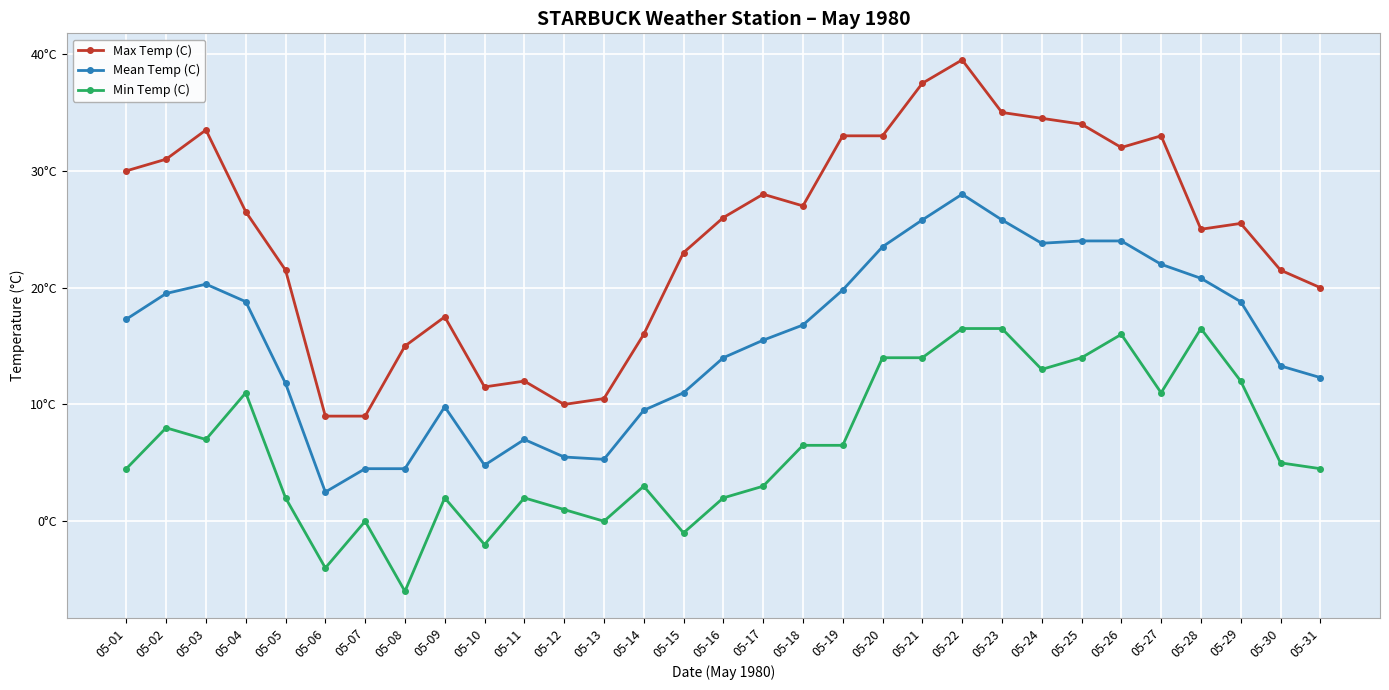

Is this an area chart (filled region under the line)?

No